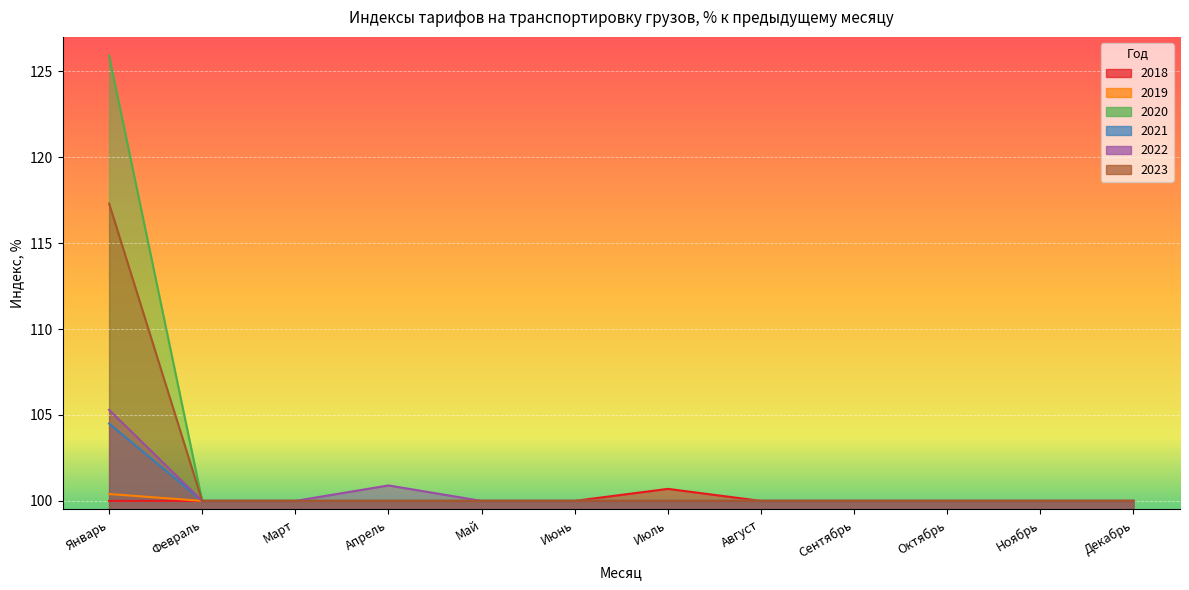

Reading left to right, list all the values displayed in this chart.

2018: 100.0	100.0	100.0	100.0	100.0	100.0	100.7	100.0	100.0	100.0	100.0	100.0
2019: 100.4	100.0	100.0	100.0	100.0	100.0	100.0	100.0	100.0	100.0	100.0	100.0
2020: 125.9	100.0	100.0	100.0	100.0	100.0	100.0	100.0	100.0	100.0	100.0	100.0
2021: 104.5	100.0	100.0	100.0	100.0	100.0	100.0	100.0	100.0	100.0	100.0	100.0
2022: 105.3	100.0	100.0	100.9	100.0	100.0	100.0	100.0	100.0	100.0	100.0	100.0
2023: 117.3	100.0	100.0	100.0	100.0	100.0	100.0	100.0	100.0	100.0	100.0	100.0